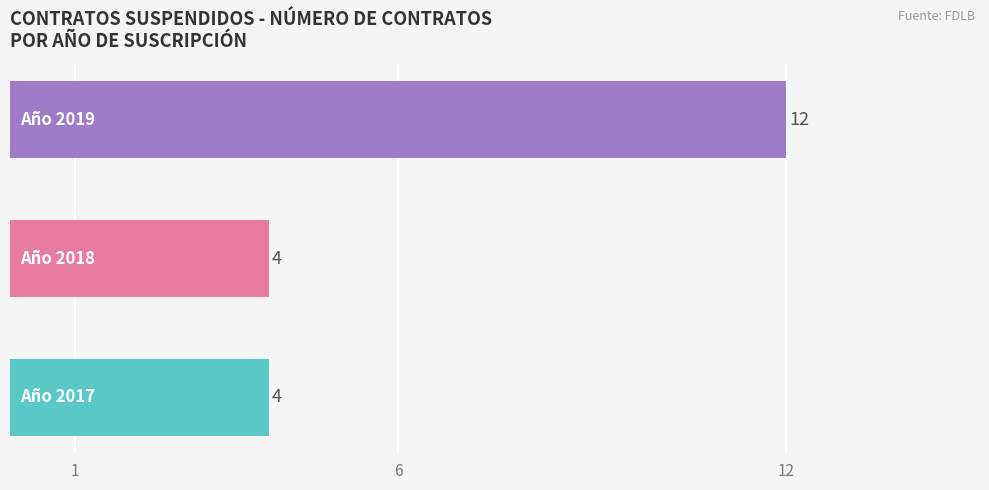

What is the average value?

7